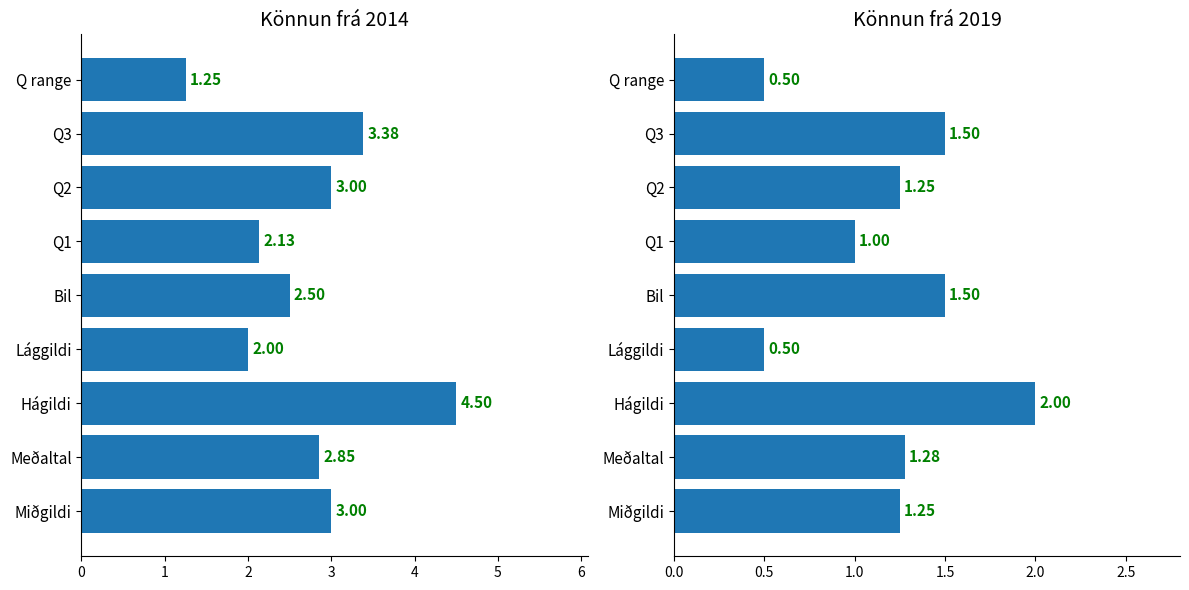

What is the sum of all Könnun frá 2014 values?

24.6